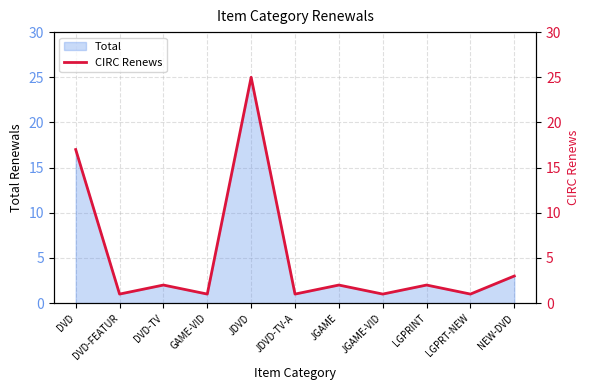

At which category does the data reach its first local valley?

DVD-FEATUR